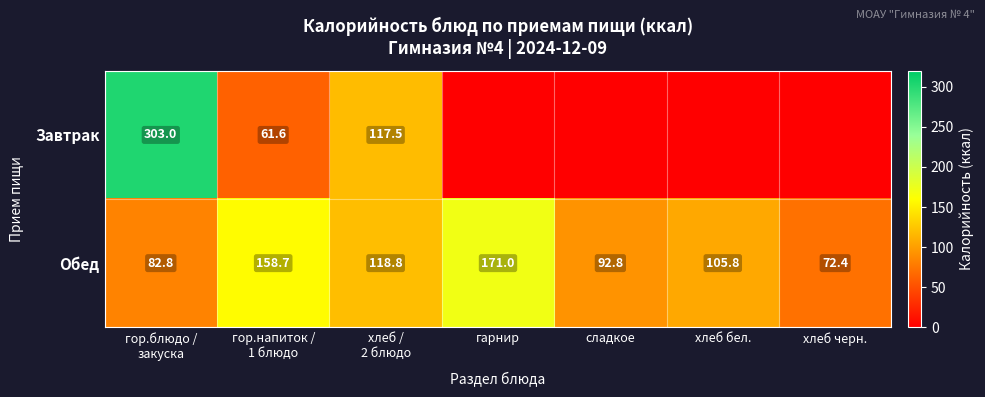

The value of Обед at гарнир is 171.0. True or false?

True